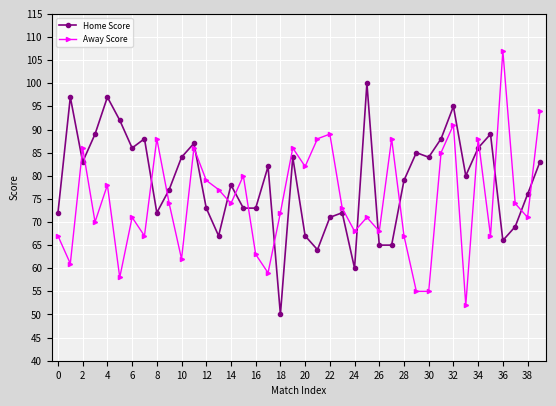

What are all the series names shown in the legend?

Home Score, Away Score